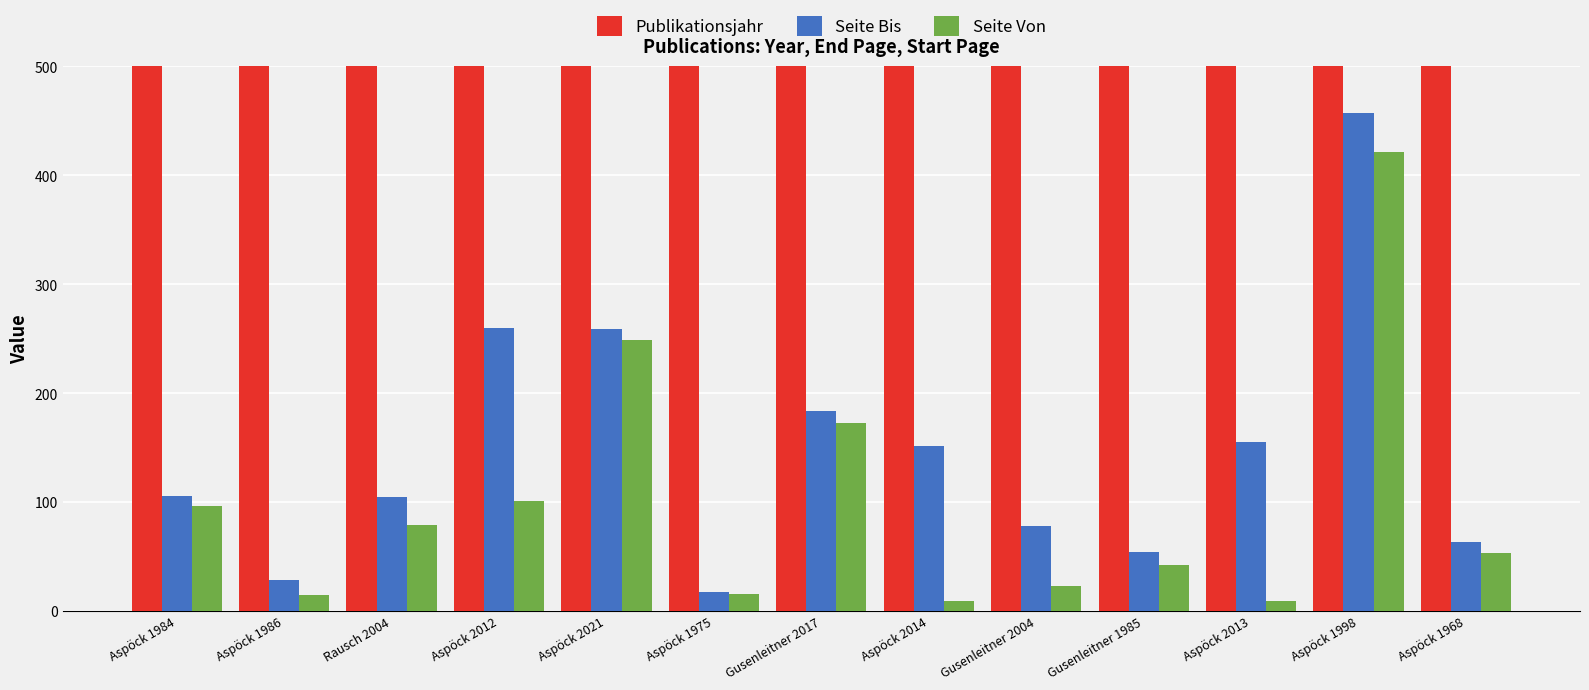

What is the difference between the maximum and second lowest values in the Publikationsjahr series?

46